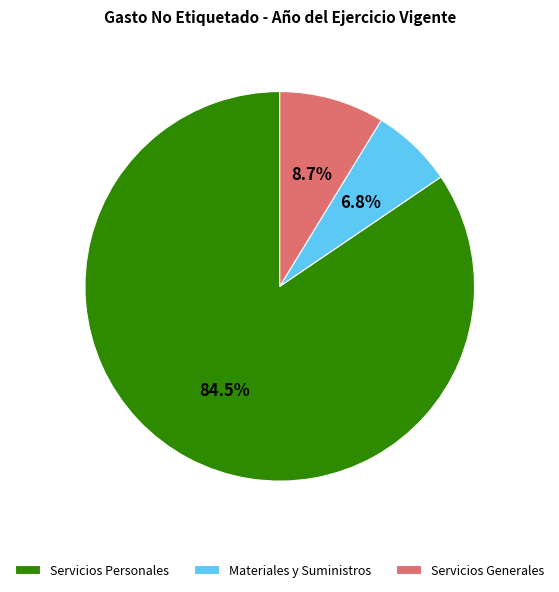

How many segments does this pie chart have?

3